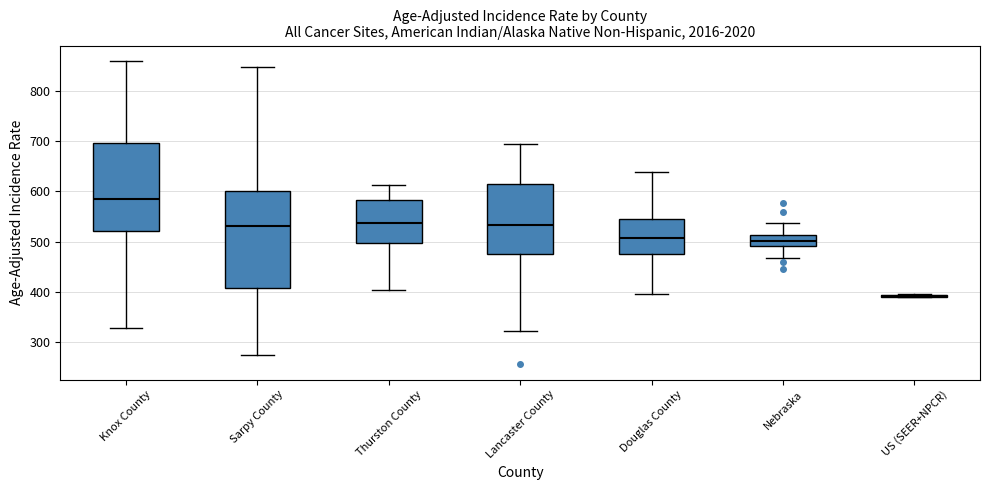

Reading left to right, read every box against the y-axis: the position of its median line, the range the box covers, and the ends of its whiskers. The values are not printed on the chart, so give them approximately, as read against the axis.

Knox County: median 580, box 520 to 700, whiskers 330 to 860
Sarpy County: median 530, box 410 to 600, whiskers 280 to 850
Thurston County: median 540, box 500 to 580, whiskers 400 to 610
Lancaster County: median 530, box 480 to 620, whiskers 320 to 690
Douglas County: median 510, box 480 to 540, whiskers 400 to 640
Nebraska: median 500, box 490 to 510, whiskers 470 to 540
US (SEER+NPCR): box collapsed to a line at 390, whiskers 390 to 400